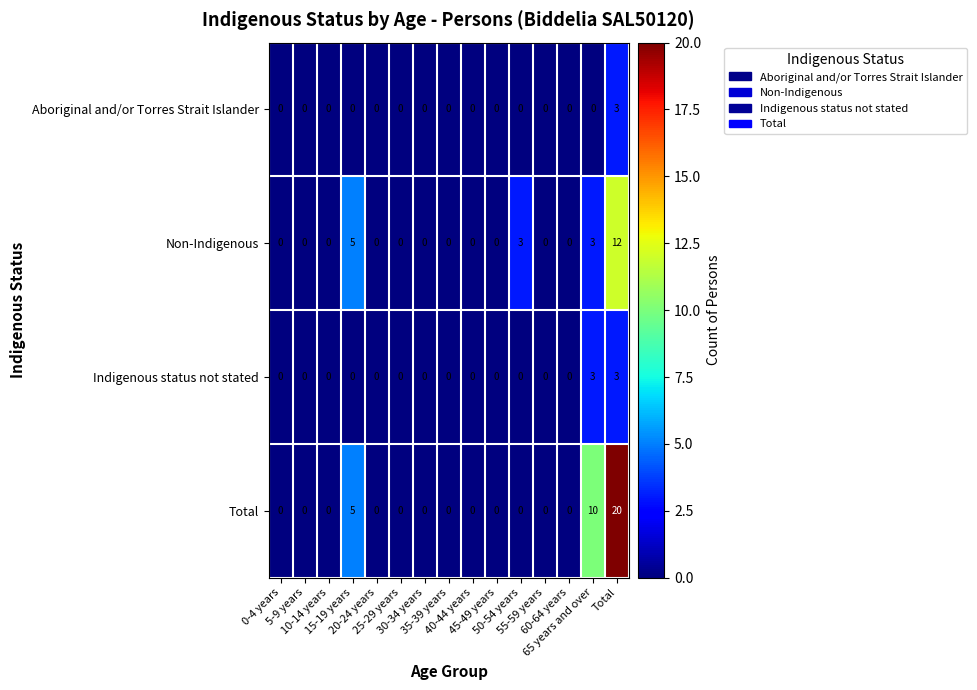

How many Non-Indigenous values are between 0 and 3?

13